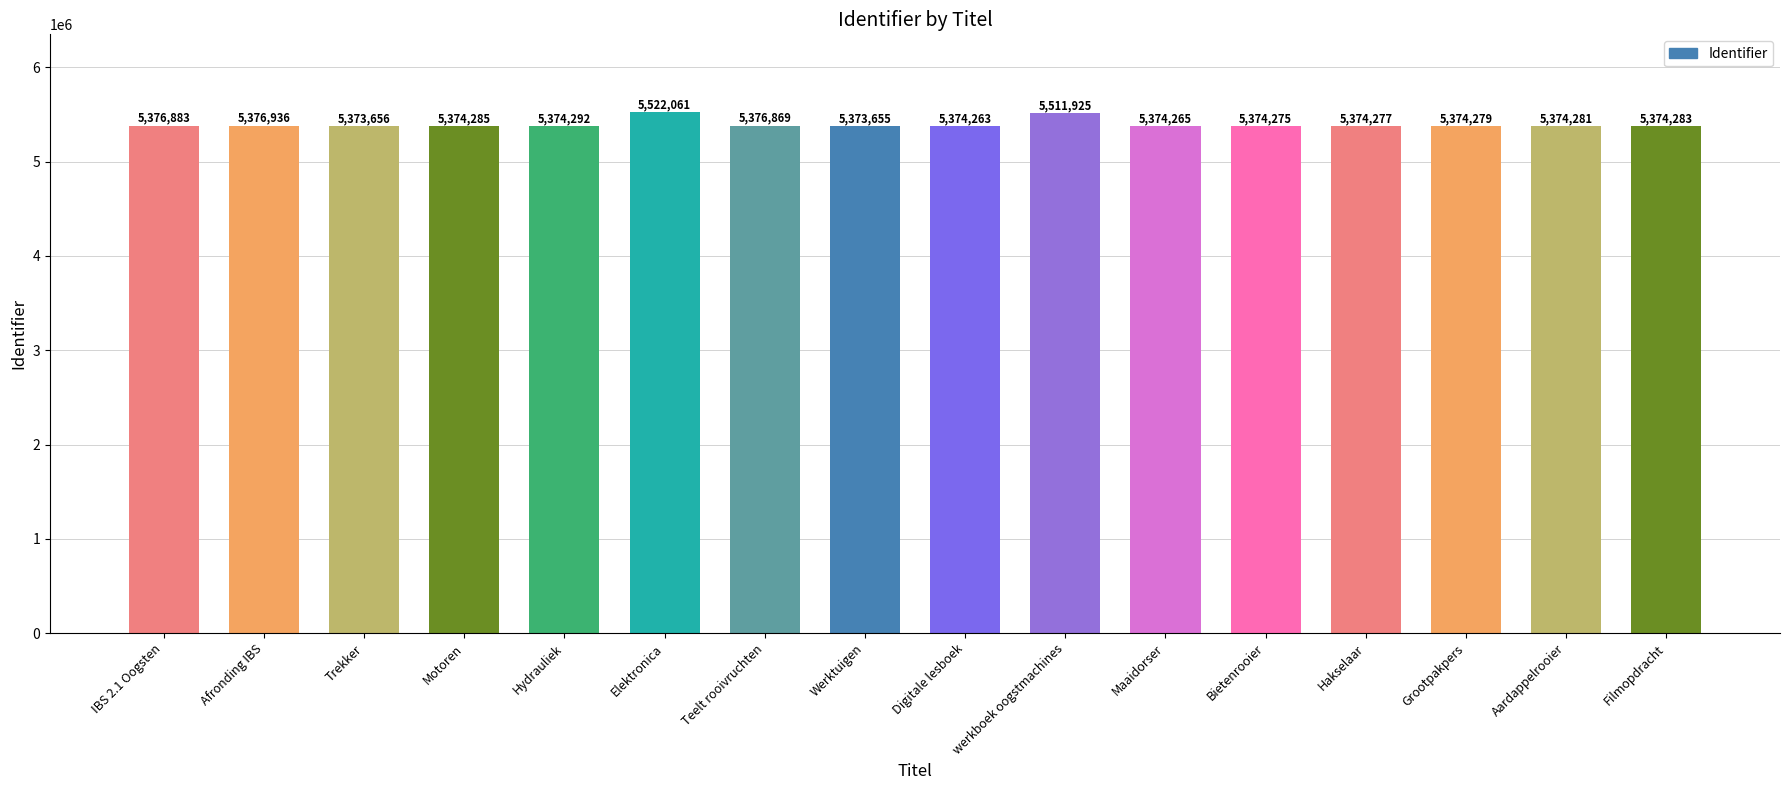

What is the difference between the maximum and second lowest values?

148405